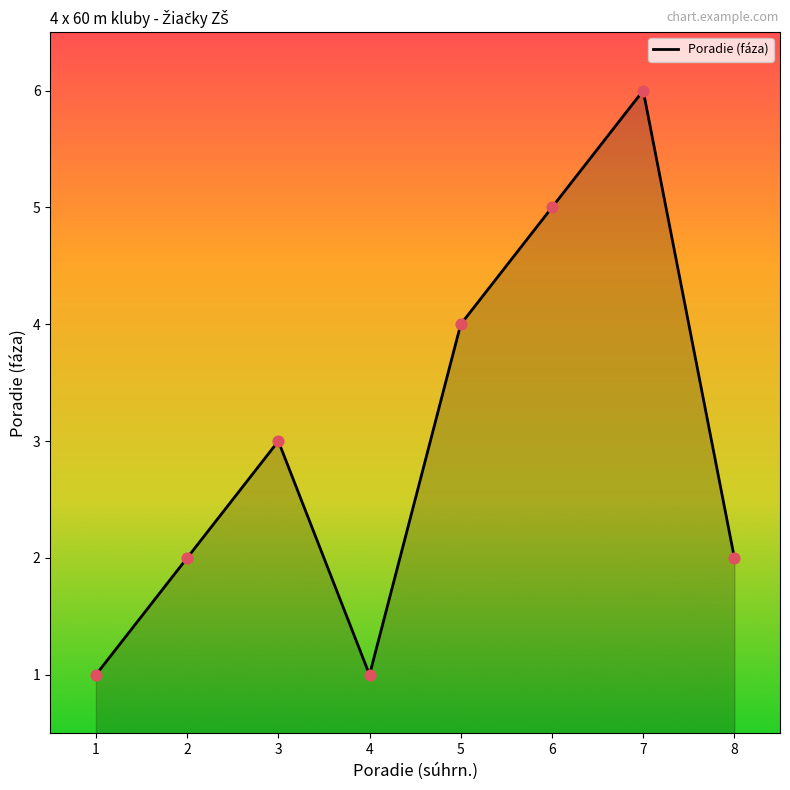

What is the ratio of the value at 6 to the value at 3?

1.7